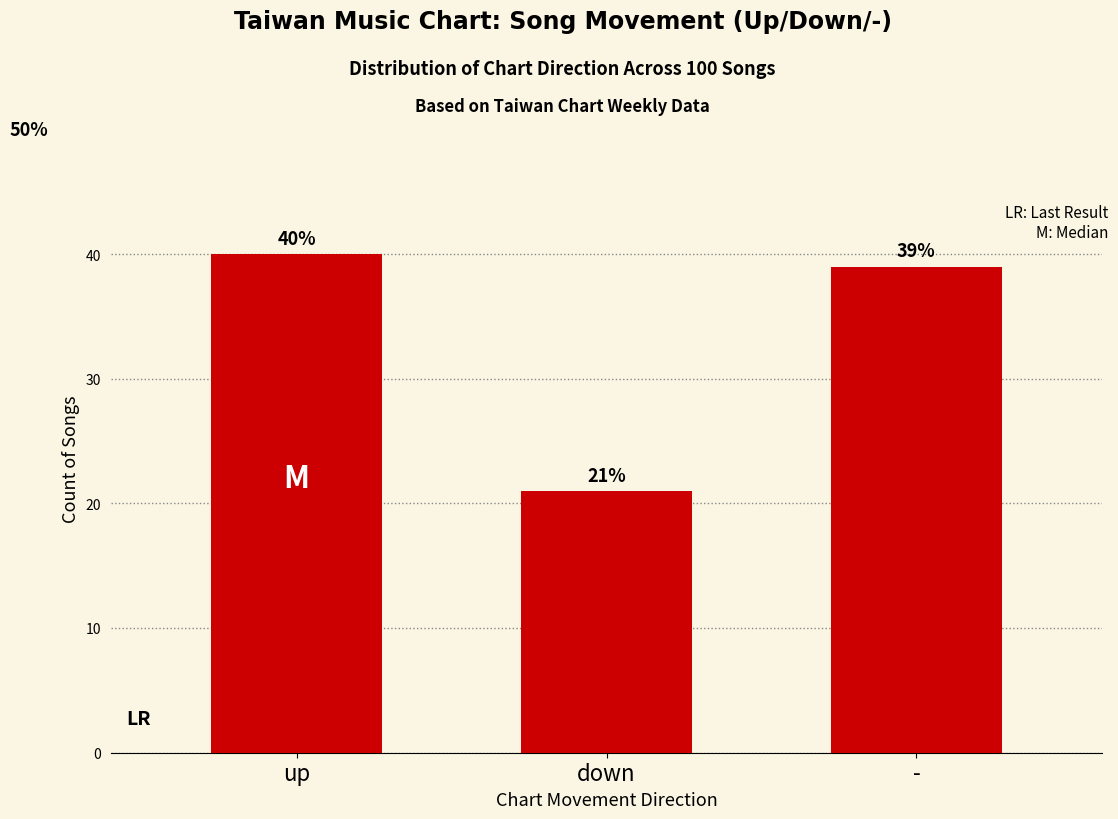

Which category has the lowest value across all series?

down